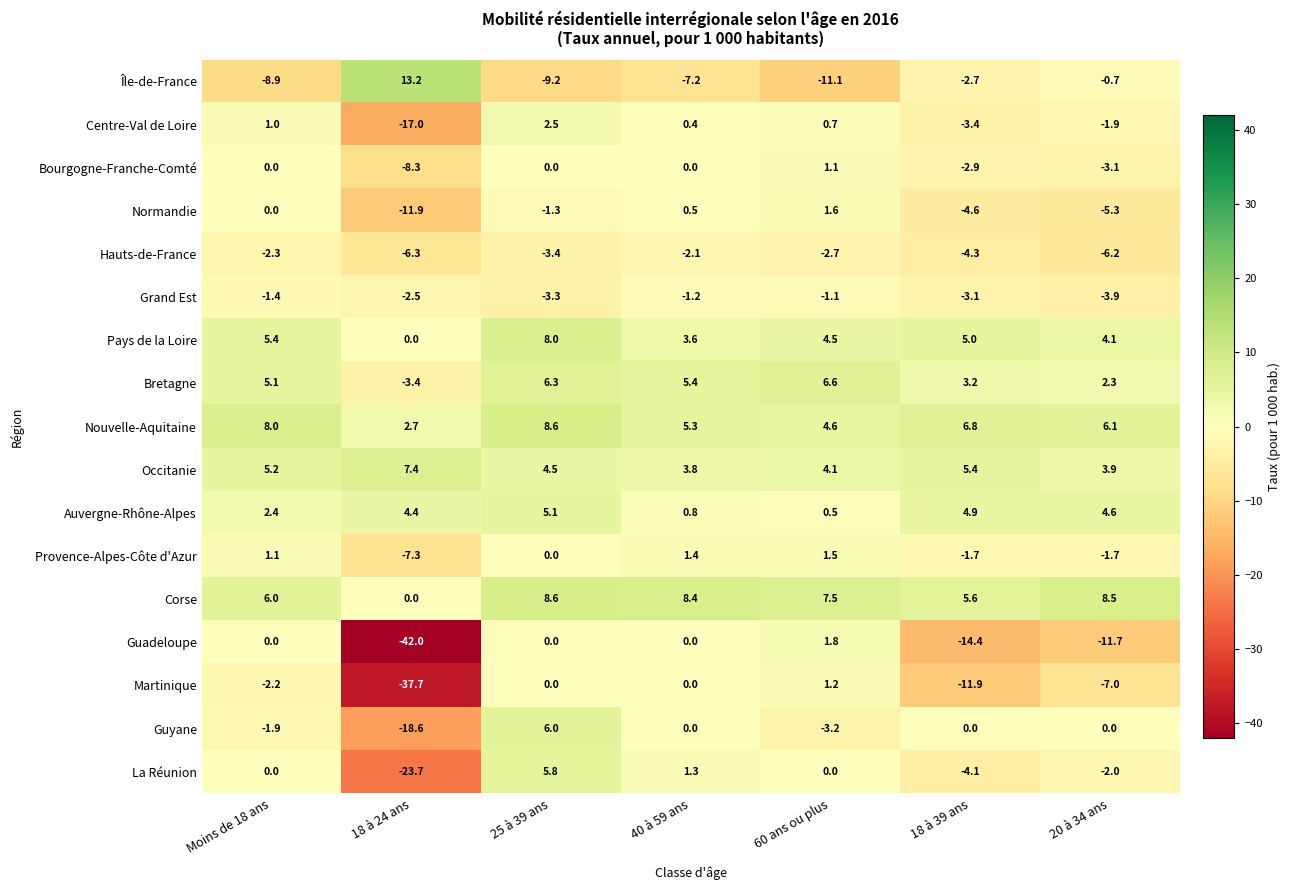

What is the spread (max minus min) of values at Moins de 18 ans?

16.9